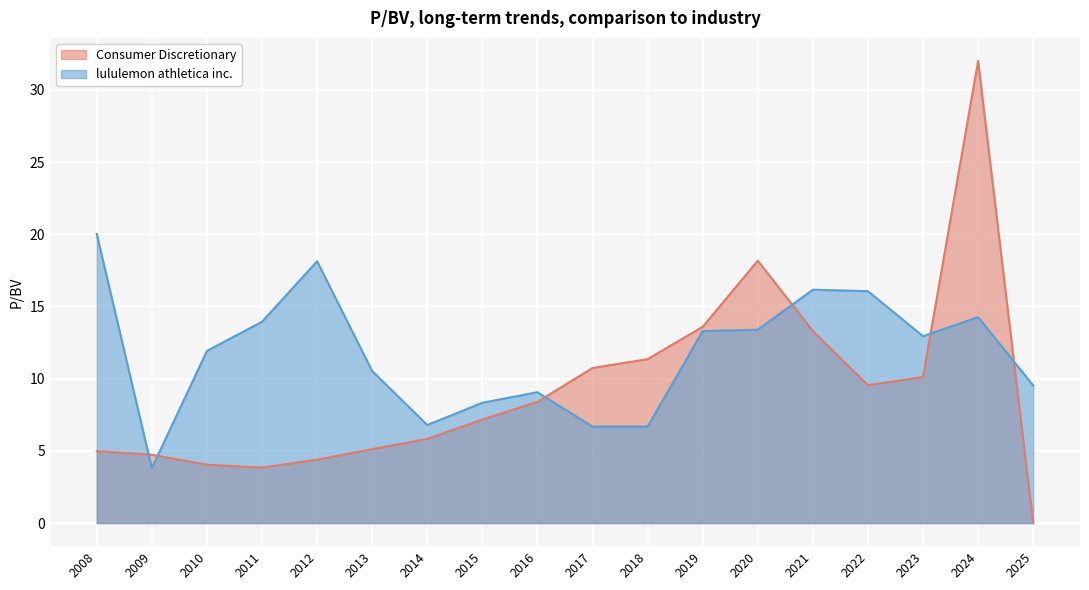

At which category is the sum across all series the highest?

2024